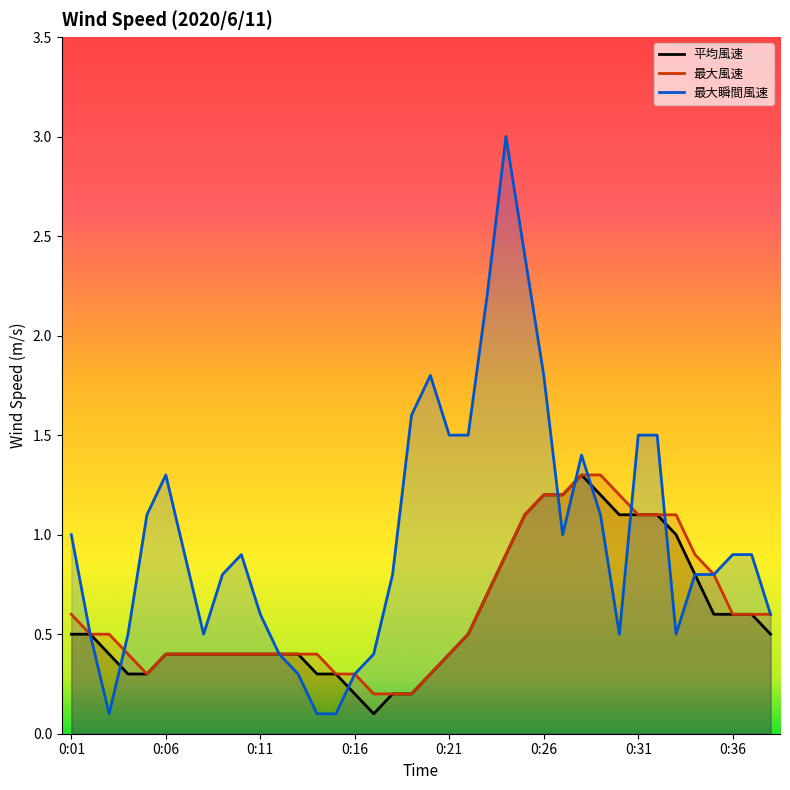

What is the total value across all series at 0:33?

2.6